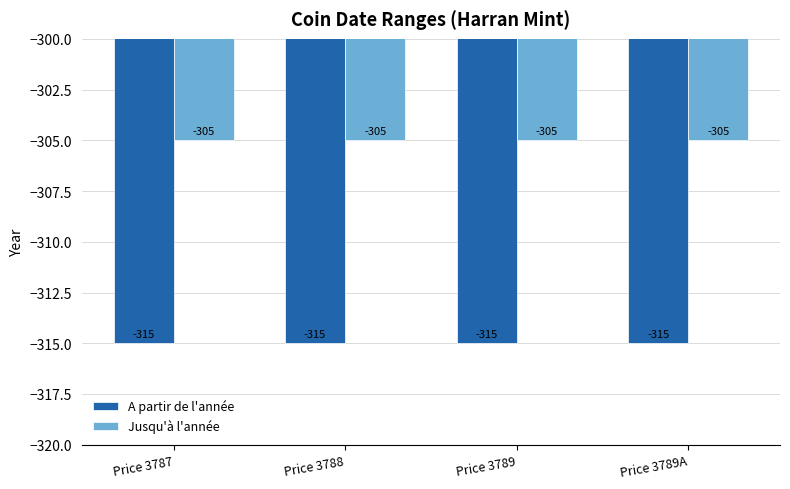

What is the spread (max minus min) of values at Price 3787?

10